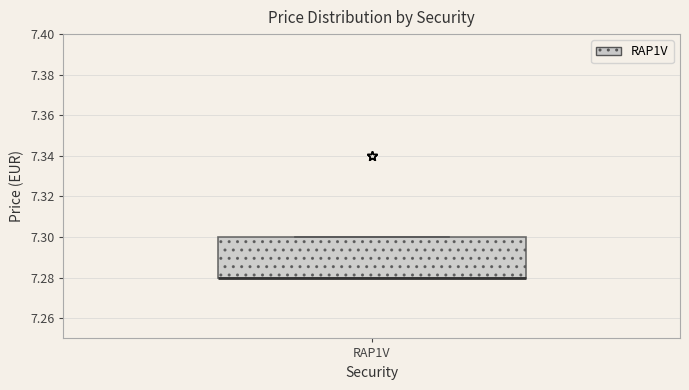

Where is the lower edge of the box for RAP1V on the y-axis? The values are not printed on the chart, so give them approximately, as read against the axis.

7.28